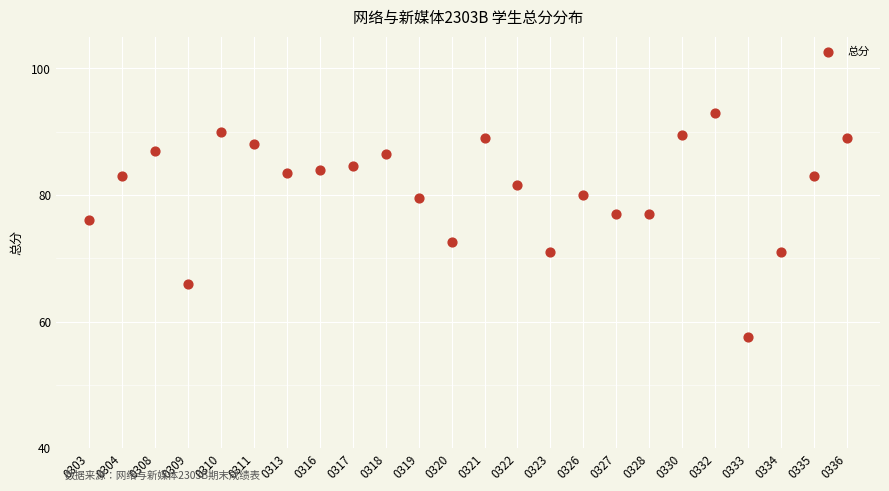

What Y value in the scatter plot is closest to 75?

76.0